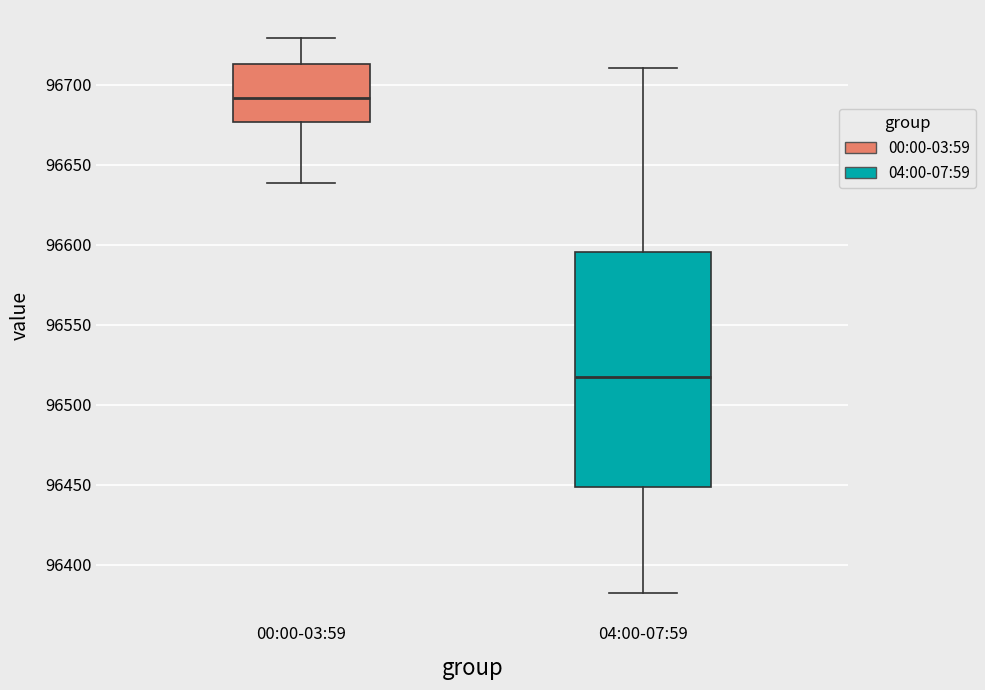

Reading left to right, transcribe this box plot: for each box, give where its median line is, the range the box spans, and where its two whiskers end, as read against the y-axis. The values are not printed on the chart, so give them approximately, as read against the axis.

00:00-03:59: median 96690, box 96675 to 96715, whiskers 96640 to 96730
04:00-07:59: median 96520, box 96450 to 96595, whiskers 96380 to 96710